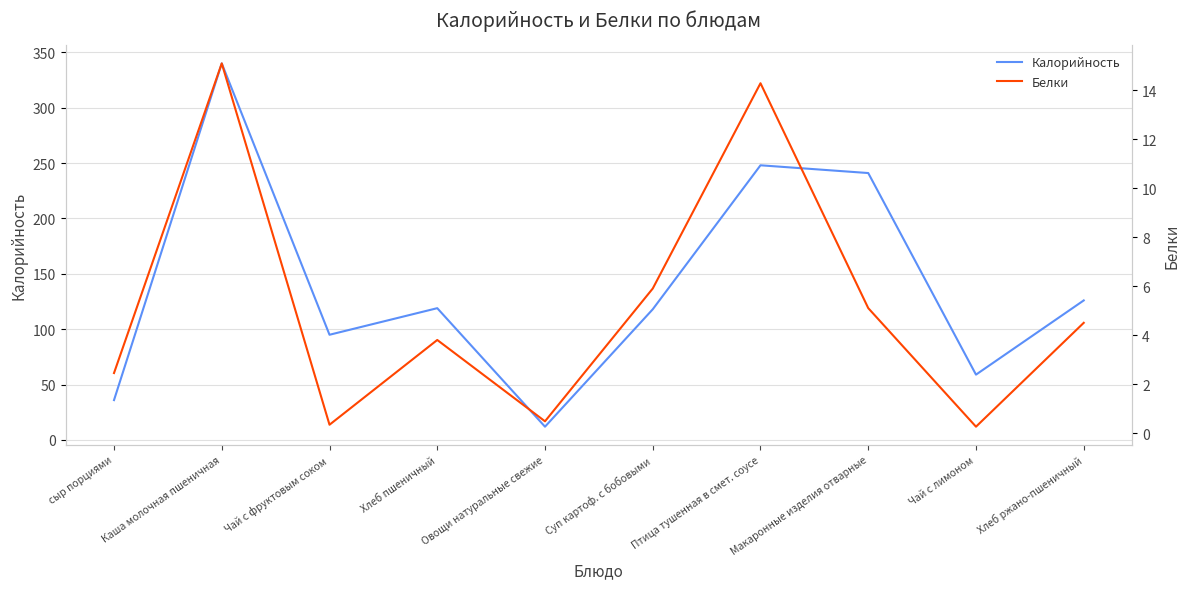

The Калорийность series shows 206.2 at Суп картоф. с бобовыми. True or false?

False